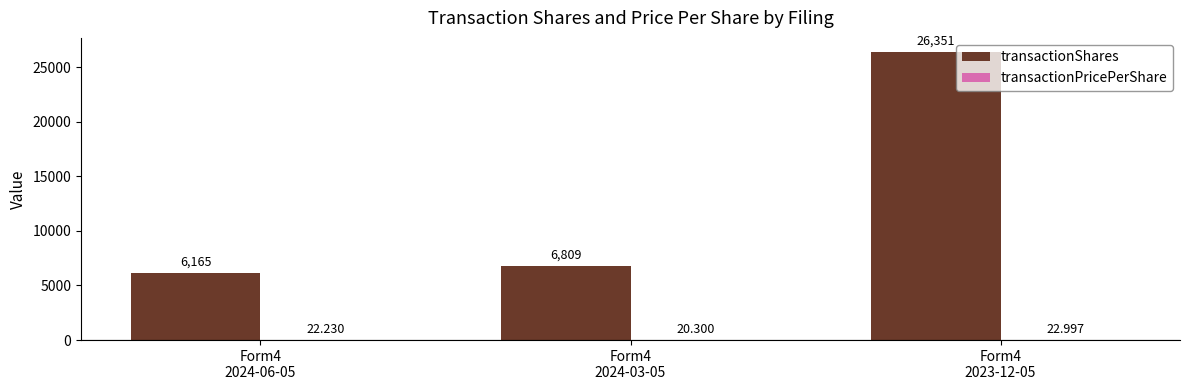

Which series has the largest total across all categories?

transactionShares